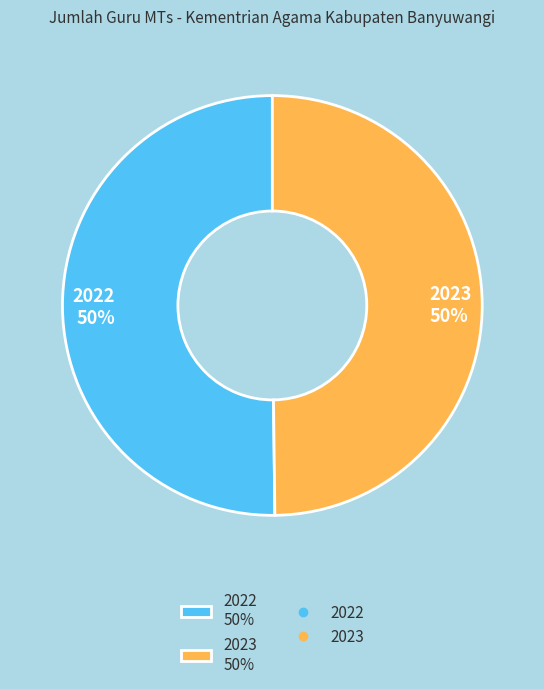

How many slices are in this pie chart?

2